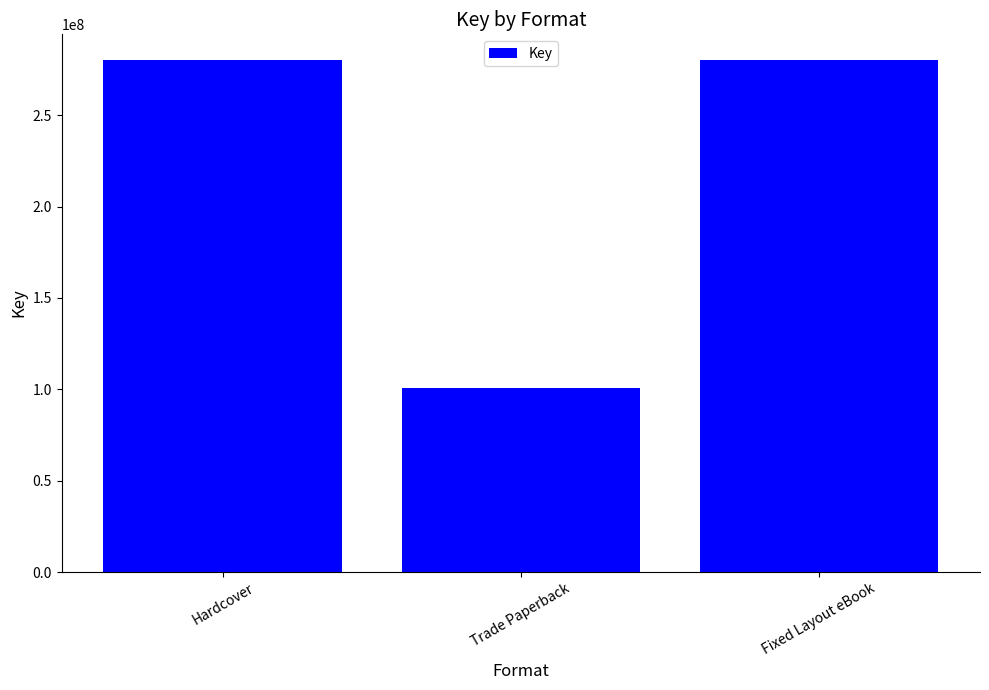

Is it true that the value at Trade Paperback is 100477918?

True